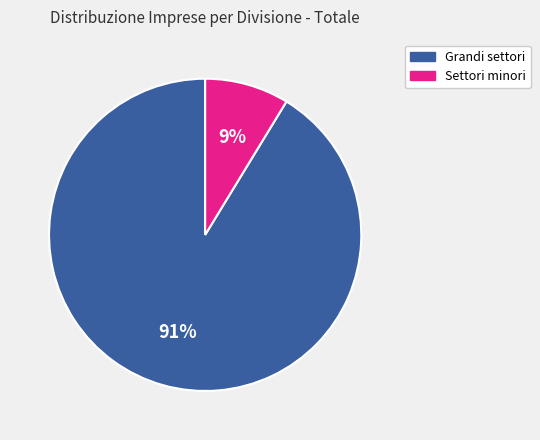

To the nearest percent, what is the average slice percentage?

50%